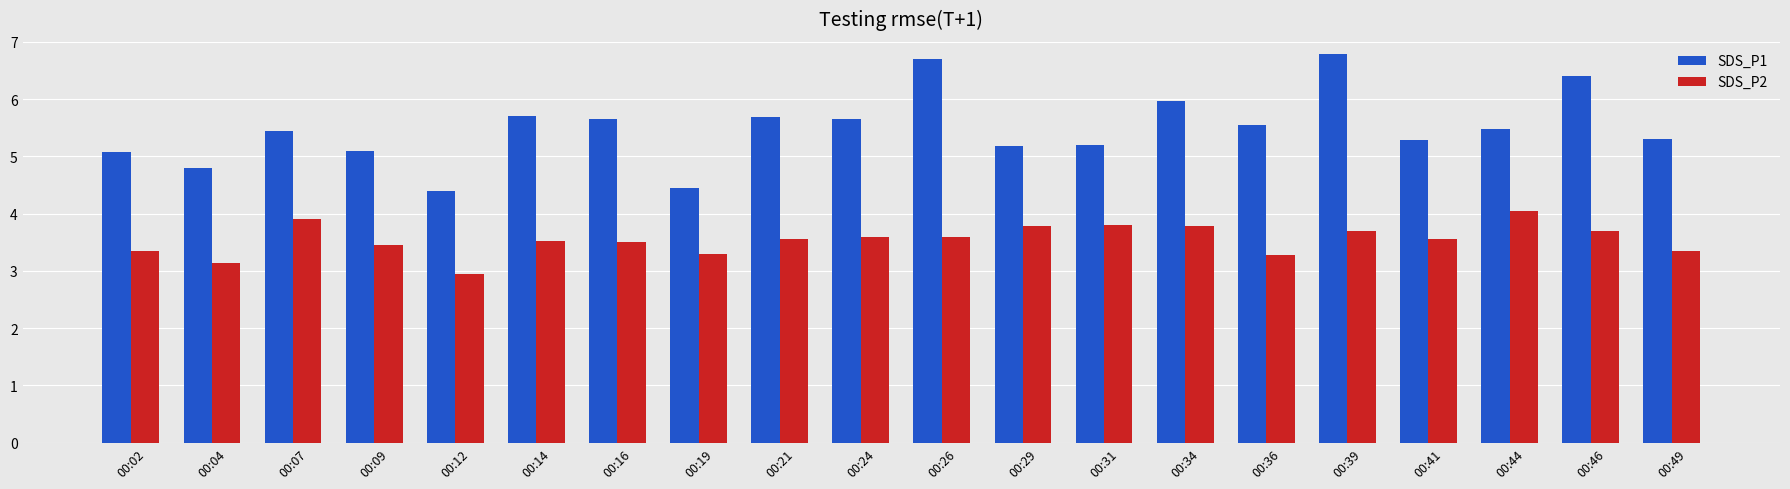

The SDS_P2 series shows 3.8 at 00:34. True or false?

True